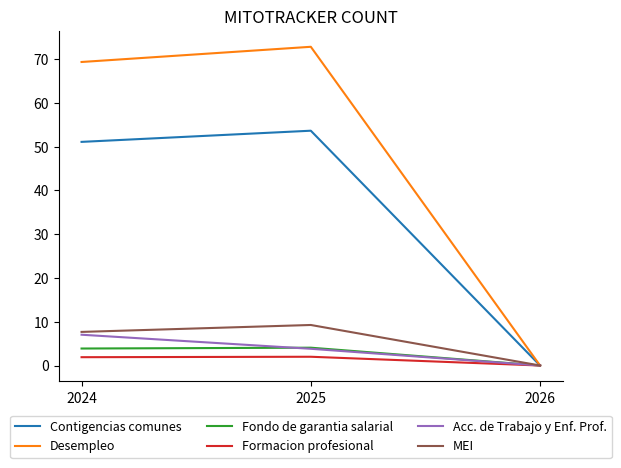

Is the value of Desempleo at 2025 greater than the value of Formacion profesional at 2024?

Yes